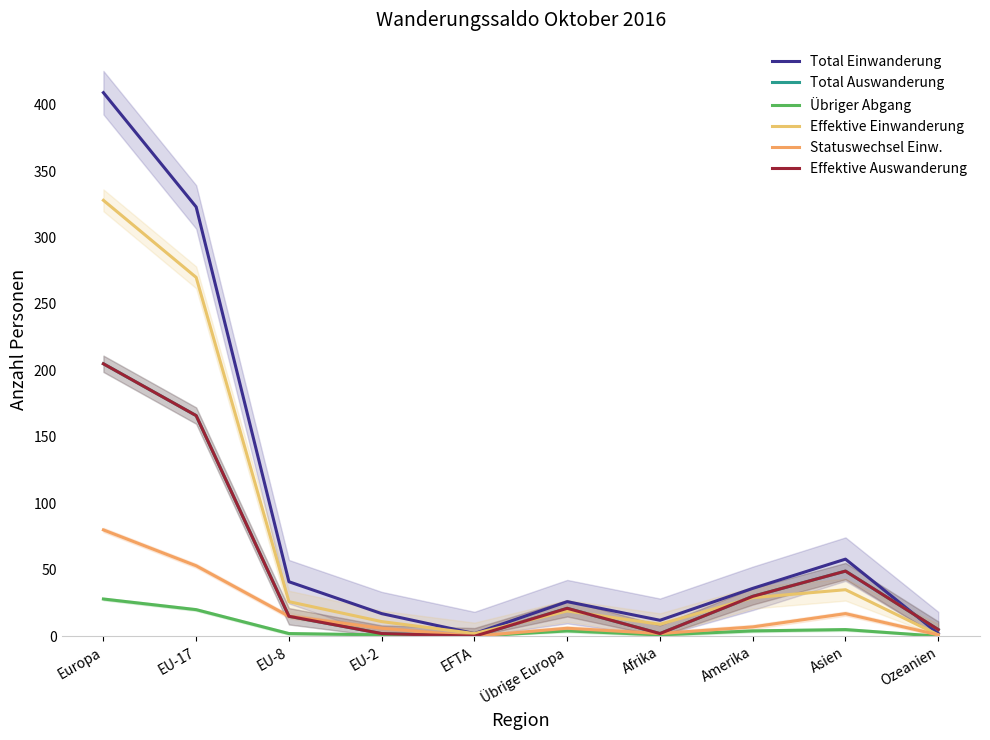

Reading left to right, extract all data points from this chart.

Total Einwanderung: Europa=409	EU-17=323	EU-8=41	EU-2=17	EFTA=2	Übrige Europa=26	Afrika=12	Amerika=36	Asien=58	Ozeanien=2
Total Auswanderung: Europa=205	EU-17=166	EU-8=15	EU-2=2	EFTA=0	Übrige Europa=21	Afrika=2	Amerika=30	Asien=49	Ozeanien=5
Übriger Abgang: Europa=28	EU-17=20	EU-8=2	EU-2=1	EFTA=0	Übrige Europa=4	Afrika=1	Amerika=4	Asien=5	Ozeanien=0
Effektive Einwanderung: Europa=328	EU-17=270	EU-8=26	EU-2=11	EFTA=2	Übrige Europa=19	Afrika=9	Amerika=29	Asien=35	Ozeanien=1
Statuswechsel Einw.: Europa=80	EU-17=53	EU-8=15	EU-2=6	EFTA=0	Übrige Europa=6	Afrika=2	Amerika=7	Asien=17	Ozeanien=1
Effektive Auswanderung: Europa=205	EU-17=166	EU-8=15	EU-2=2	EFTA=0	Übrige Europa=21	Afrika=2	Amerika=30	Asien=49	Ozeanien=5